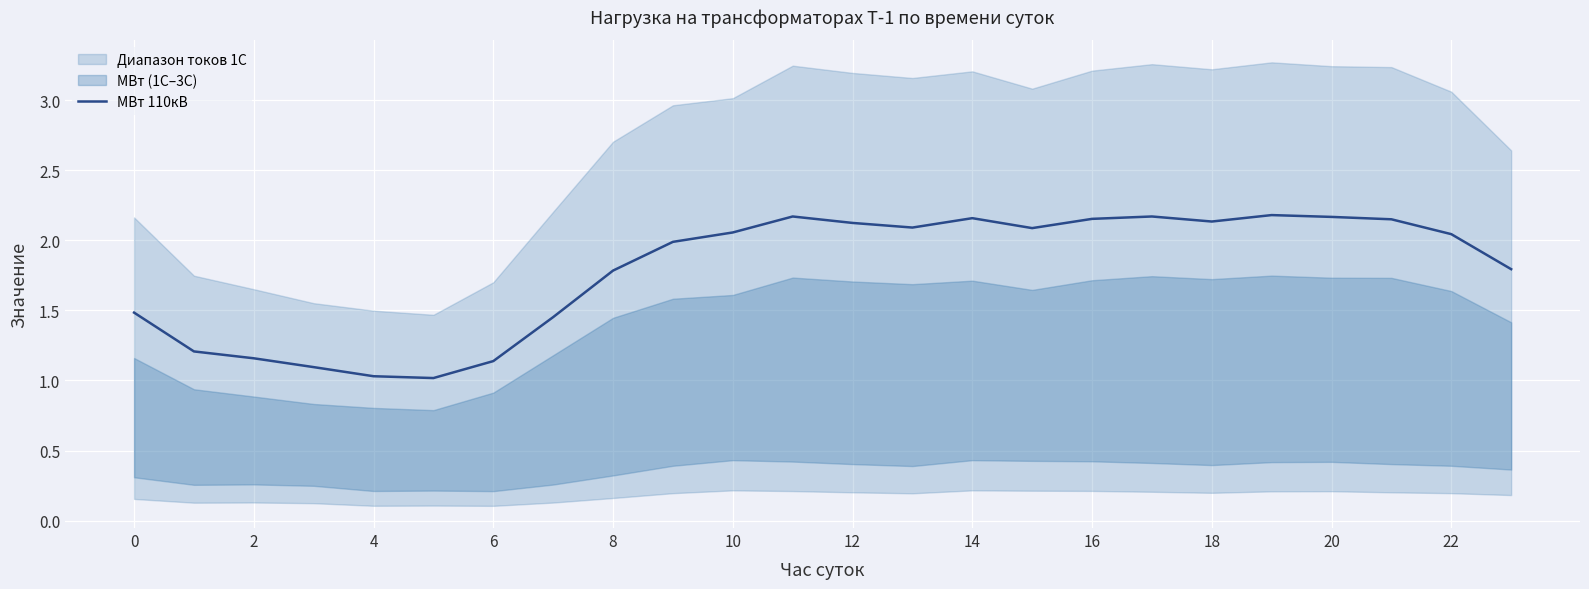

The МВт 110кВ series shows 2.1 at 12. True or false?

True